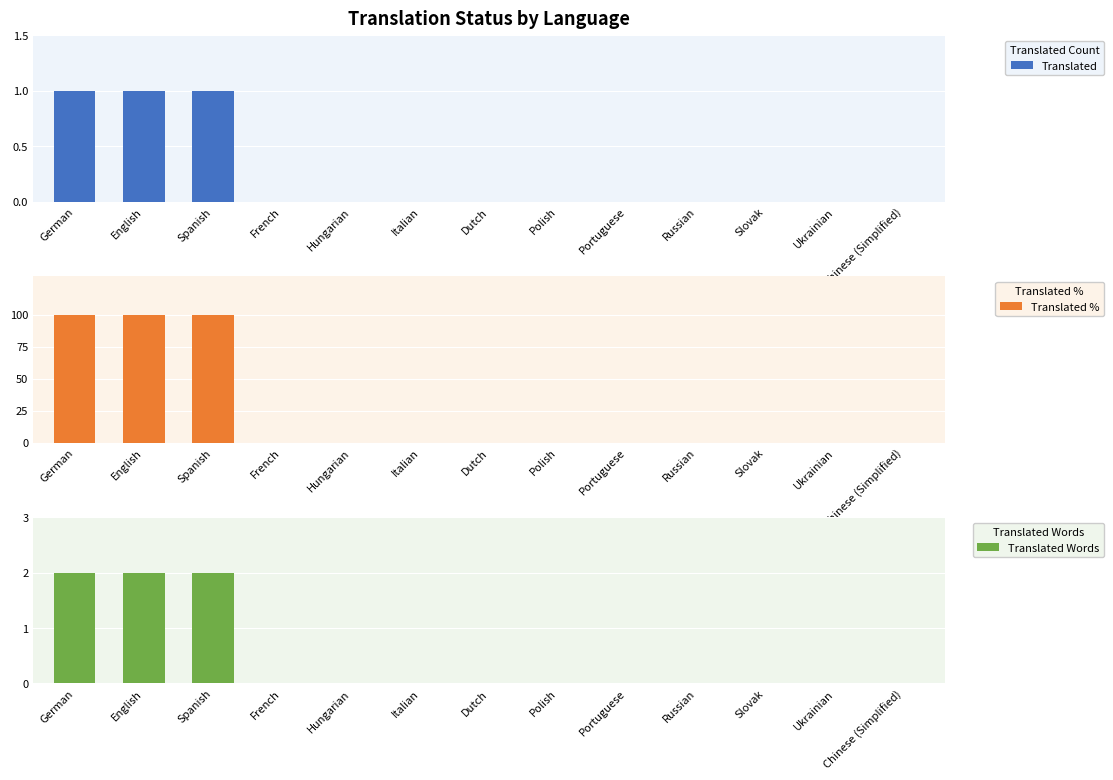

Reading right to left, extract all data points from this chart.

Translated: Chinese (Simplified)=0	Ukrainian=0	Slovak=0	Russian=0	Portuguese=0	Polish=0	Dutch=0	Italian=0	Hungarian=0	French=0	Spanish=1	English=1	German=1
Translated %: Chinese (Simplified)=0	Ukrainian=0	Slovak=0	Russian=0	Portuguese=0	Polish=0	Dutch=0	Italian=0	Hungarian=0	French=0	Spanish=100	English=100	German=100
Translated Words: Chinese (Simplified)=0	Ukrainian=0	Slovak=0	Russian=0	Portuguese=0	Polish=0	Dutch=0	Italian=0	Hungarian=0	French=0	Spanish=2	English=2	German=2